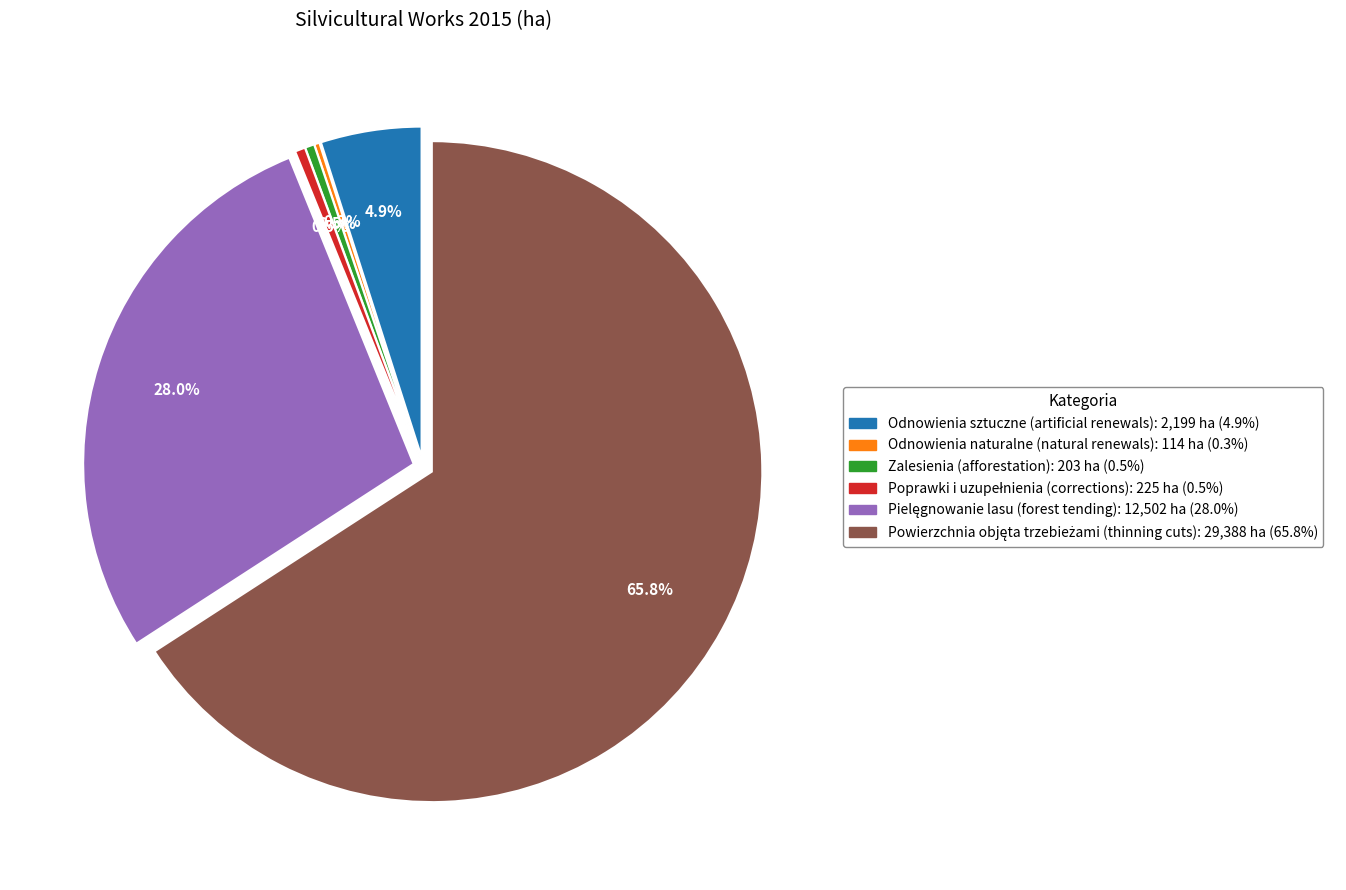

Does Odnowienia sztuczne (artificial renewals) represent more than half of the total?

No